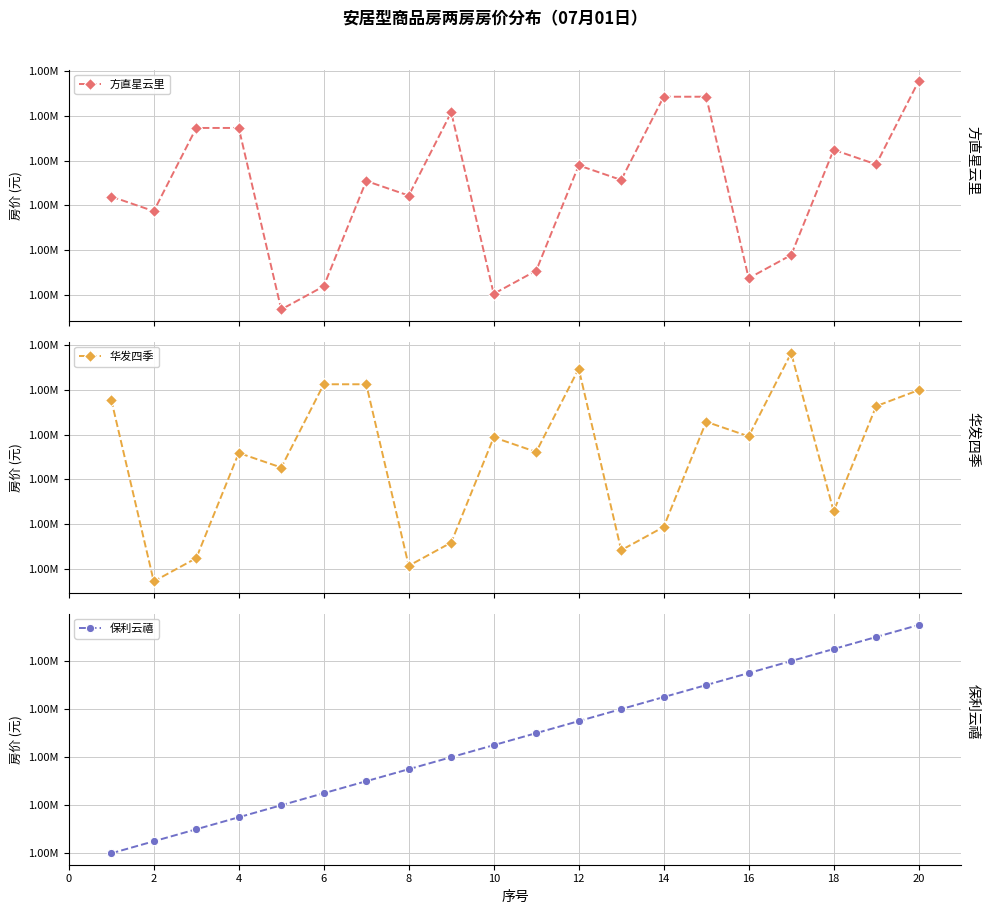

Which series has the largest range (max minus min)?

保利云禧